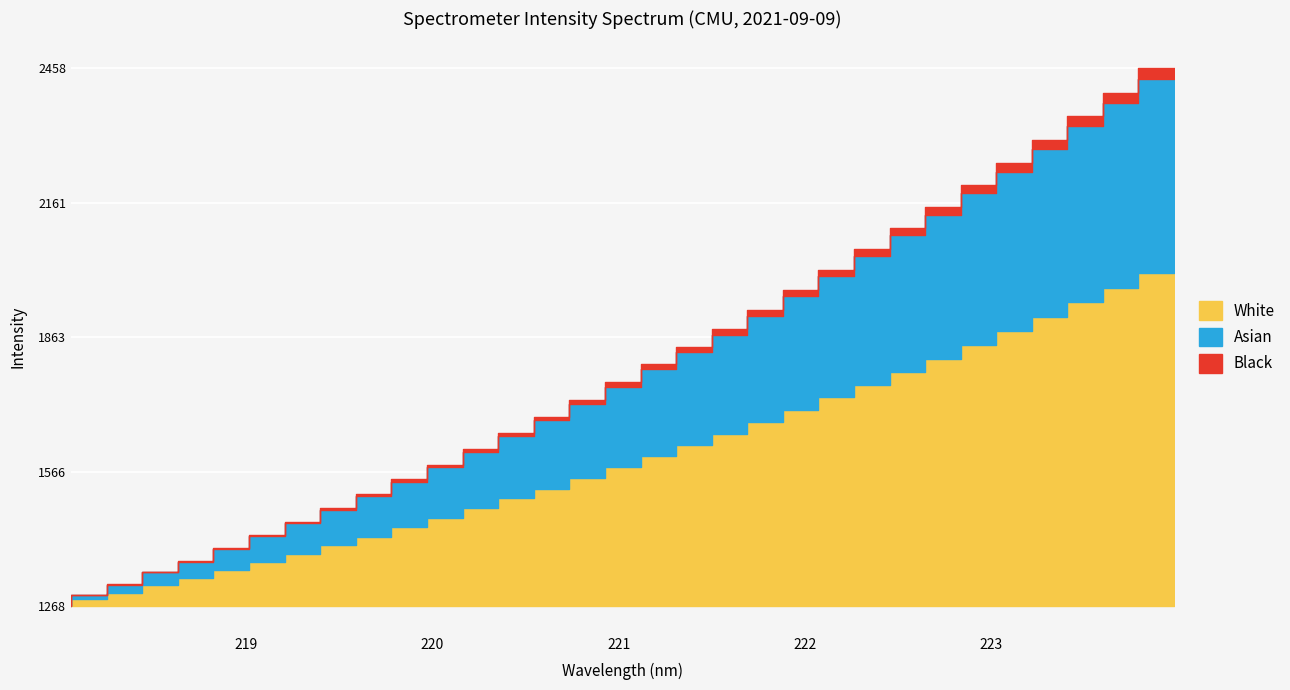

What is the greatest value displayed?

2458.5